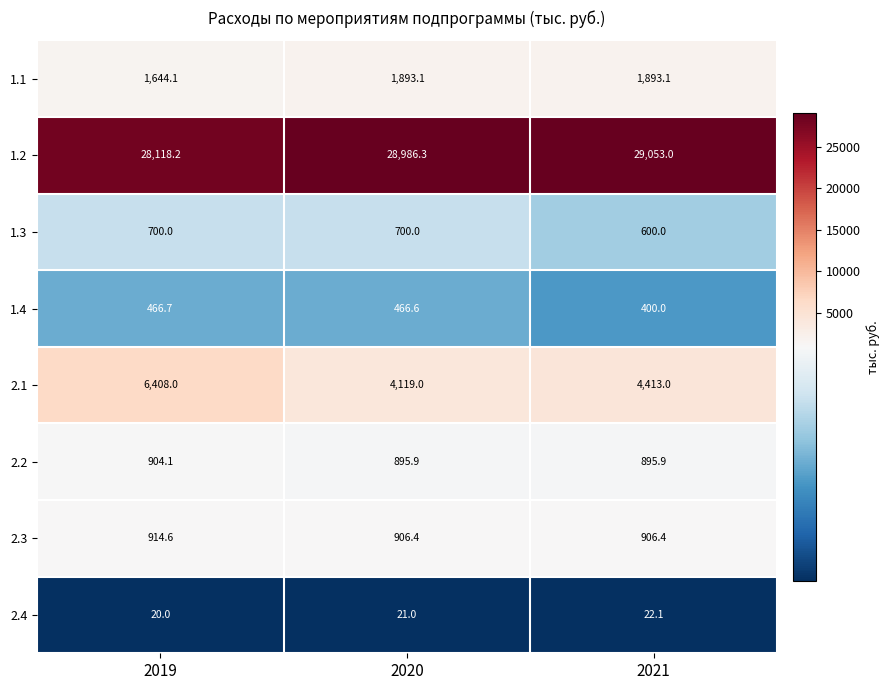

Reading right to left, extract all data points from this chart.

1.1: 2021=1893.1	2020=1893.1	2019=1644.1
1.2: 2021=29053.0	2020=28986.3	2019=28118.2
1.3: 2021=600.0	2020=700.0	2019=700.0
1.4: 2021=400.0	2020=466.6	2019=466.7
2.1: 2021=4413.0	2020=4119.0	2019=6408.0
2.2: 2021=895.9	2020=895.9	2019=904.1
2.3: 2021=906.4	2020=906.4	2019=914.6
2.4: 2021=22.1	2020=21.0	2019=20.0